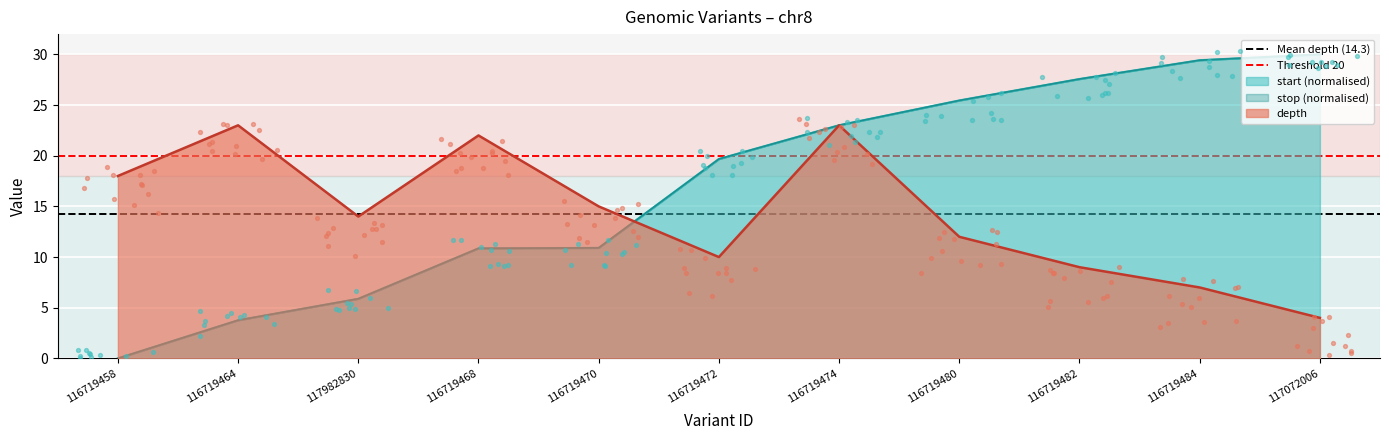

What is the maximum value for start (normalised)?

30.0